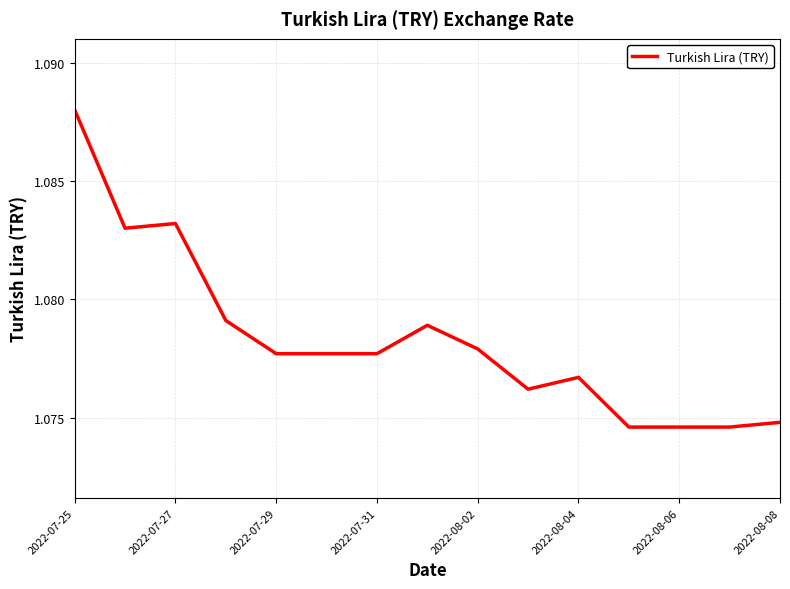

What is the value of the 4th point from the left?

1.1